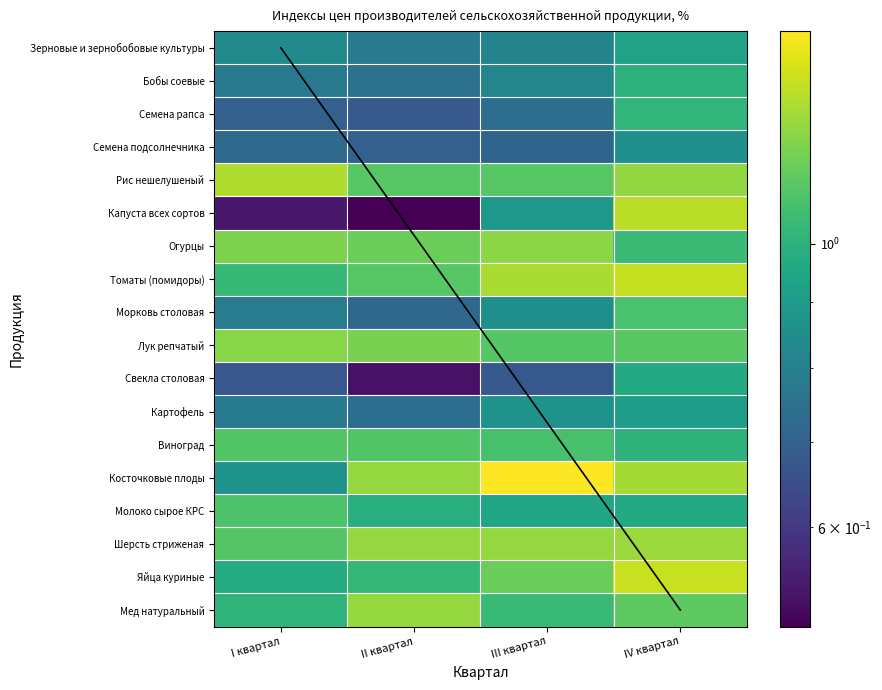

What is the total value across all series at III квартал?

18.0